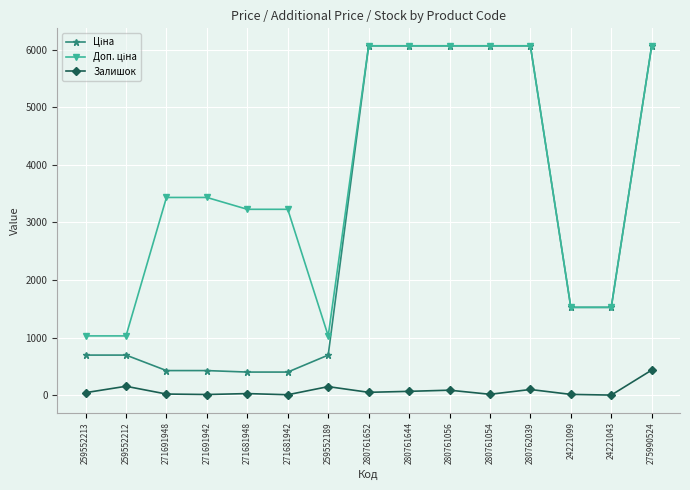

What is the greatest value displayed?

6067.2